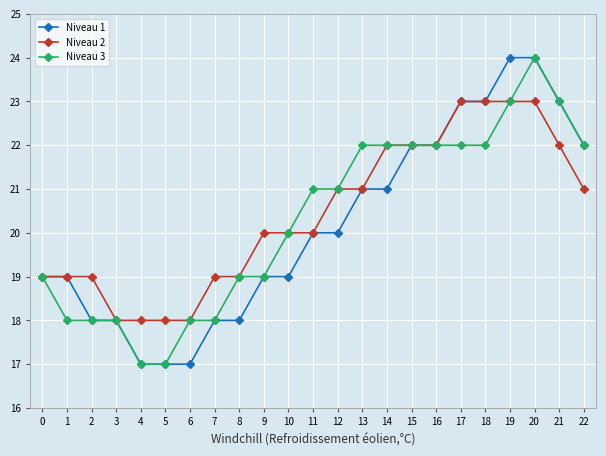

What is the minimum value shown in the chart?

17